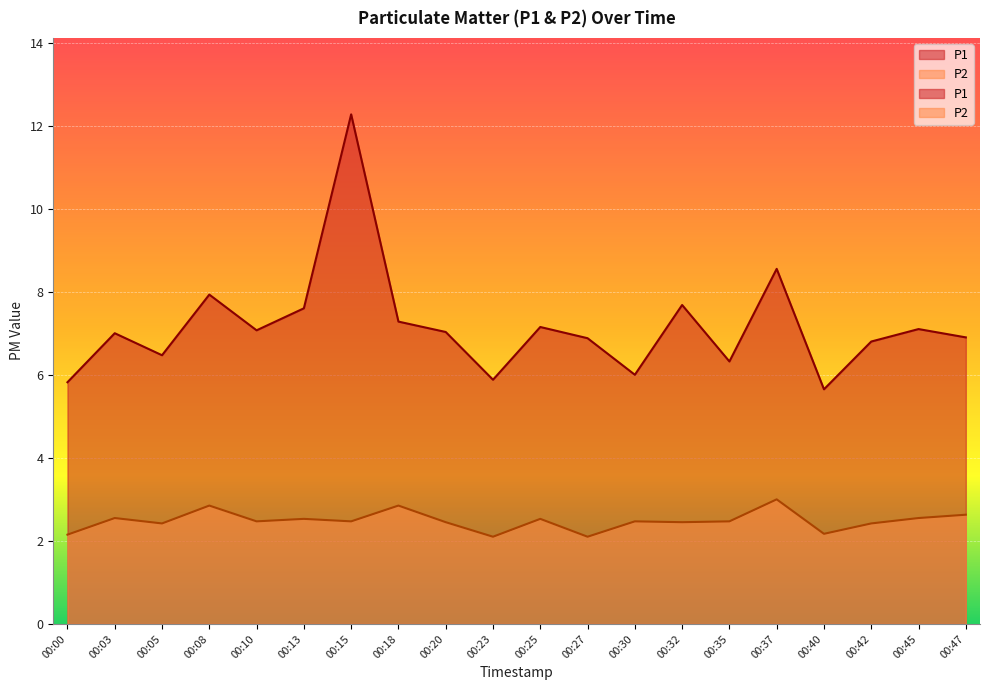

How many interior local peaks does the P2 series have?

7